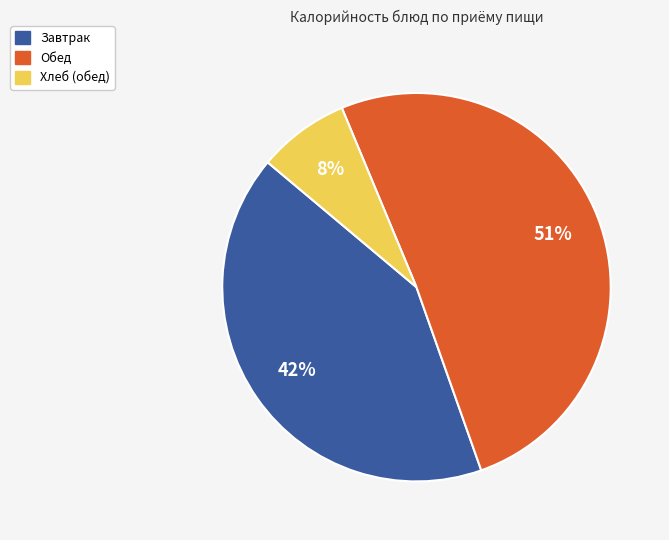

To the nearest percent, what is the average slice percentage?

33%